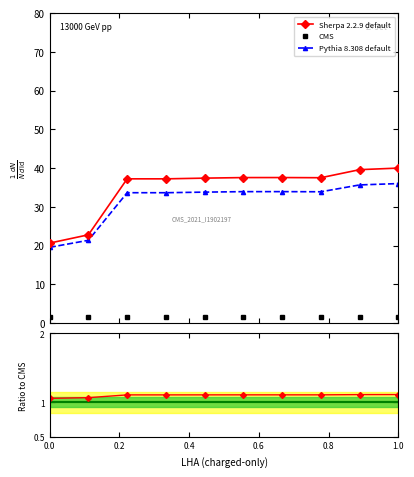

What is the average value?

34.7